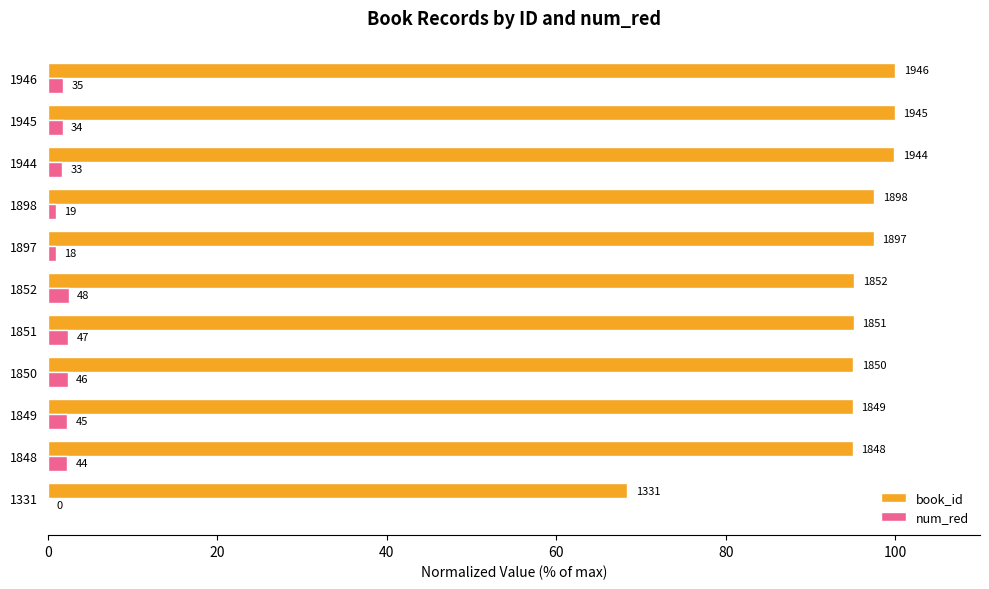

What are all the series names shown in the legend?

book_id, num_red